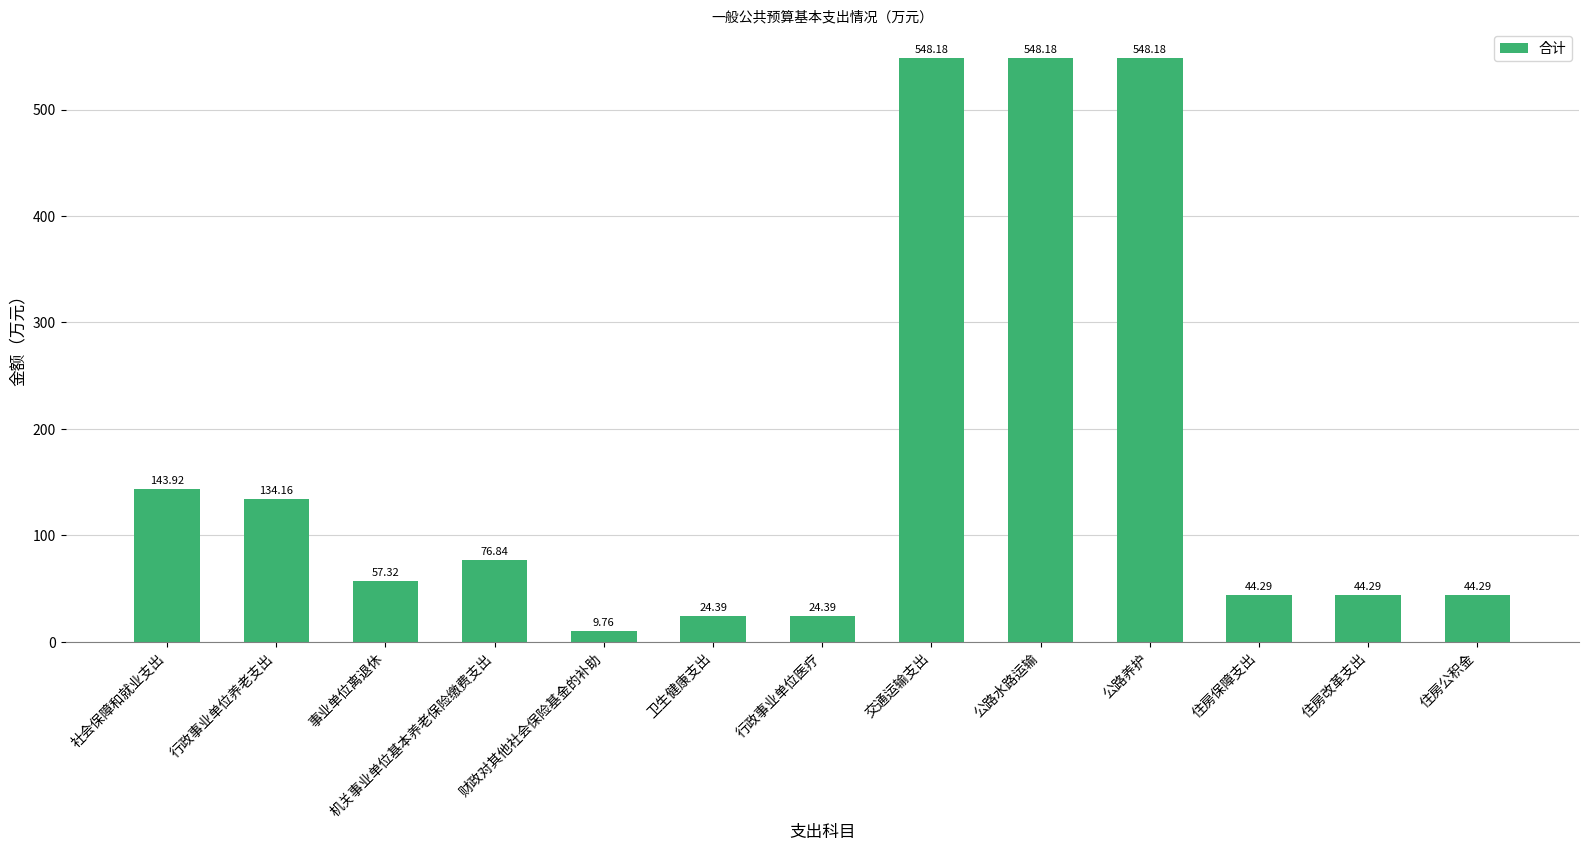

What is the difference between the values at 住房改革支出 and 行政事业单位医疗?

19.9